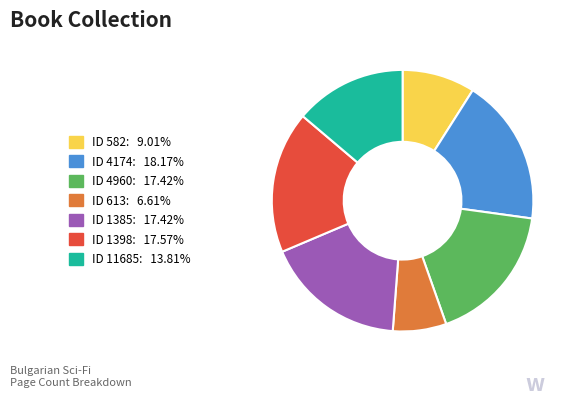

How many segments does this pie chart have?

7